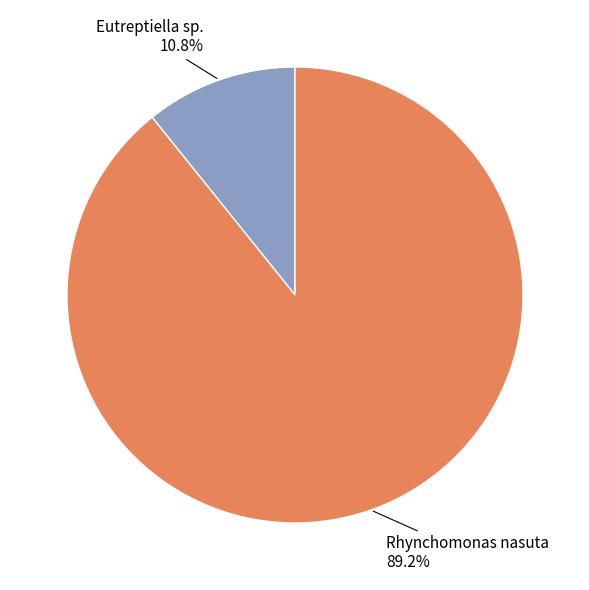

What percentage is the Rhynchomonas nasuta slice, to the nearest percent?

89%